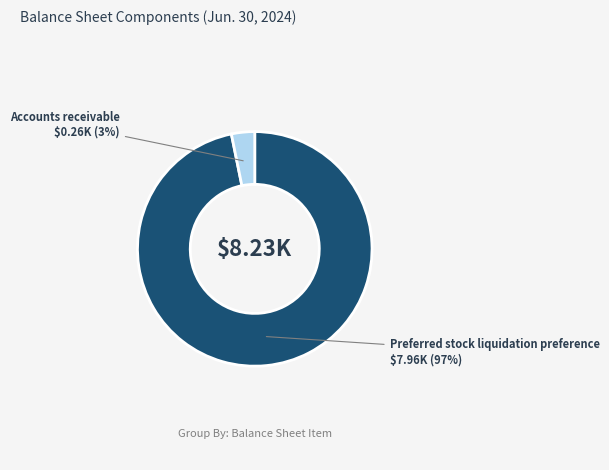

Does any single category account for the majority?

Yes